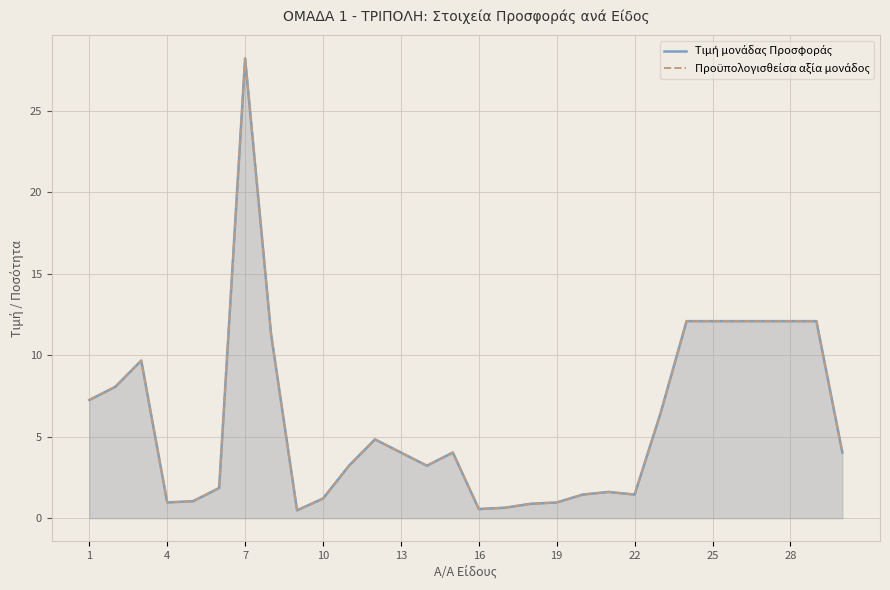

True or false: Τιμή μονάδας Προσφοράς and Προϋπολογισθείσα αξία μονάδος cross at least once.

False